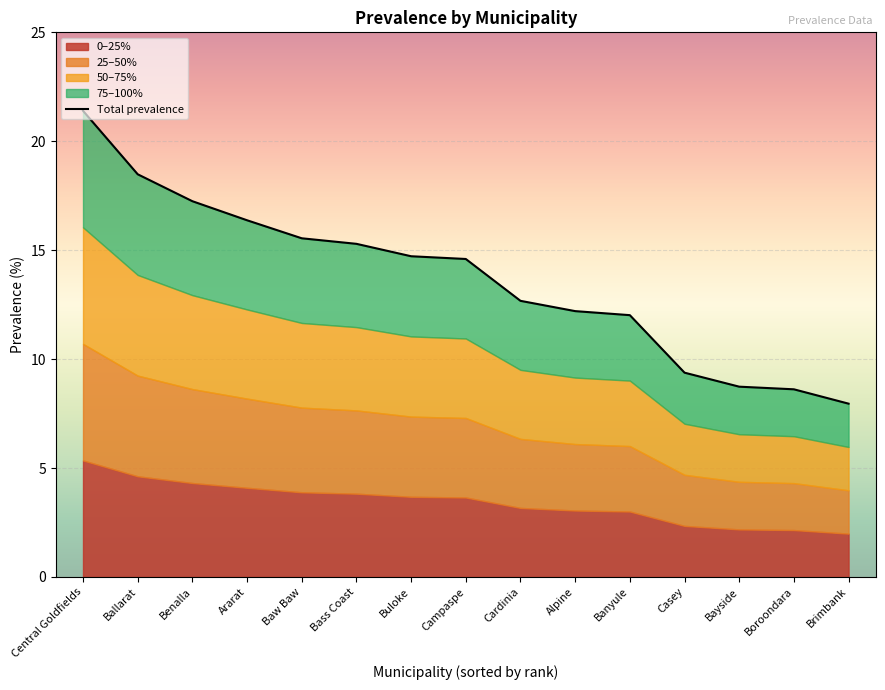

Reading right to left, list all the values displayed in this chart.

Brimbank=8.0	Boroondara=8.6	Bayside=8.7	Casey=9.4	Banyule=12.0	Alpine=12.2	Cardinia=12.7	Campaspe=14.6	Buloke=14.7	Bass Coast=15.3	Baw Baw=15.5	Ararat=16.4	Benalla=17.2	Ballarat=18.5	Central Goldfields=21.4